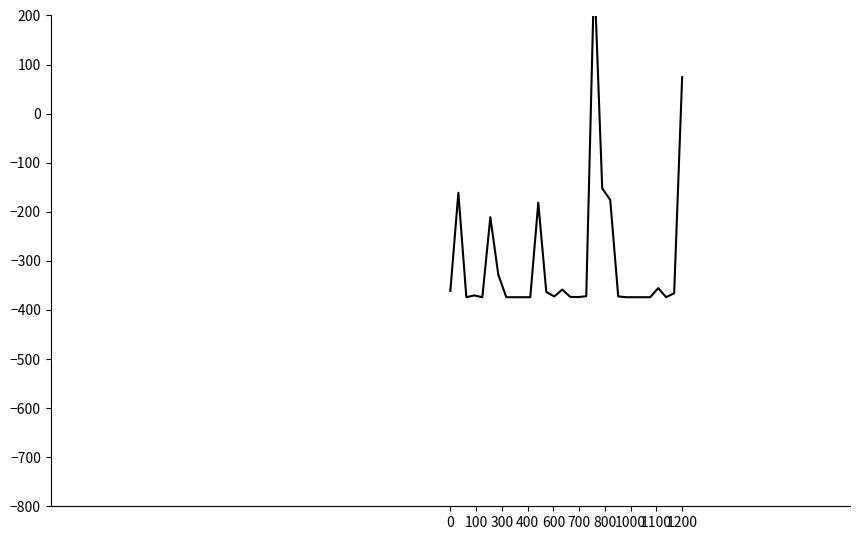

How many points are lower than both their immediate neighbors (excluding endpoints)?

5